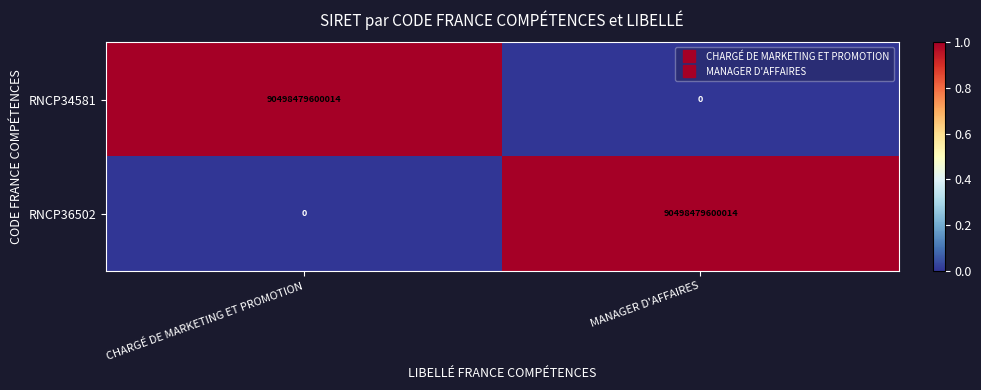

Is the value of RNCP36502 at MANAGER D'AFFAIRES greater than the value of RNCP34581 at MANAGER D'AFFAIRES?

Yes